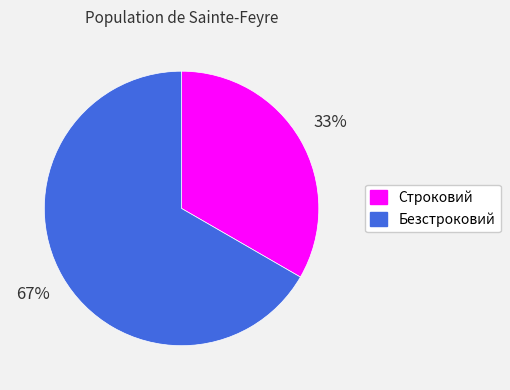

True or false: Строковий accounts for 33% of the total.

True